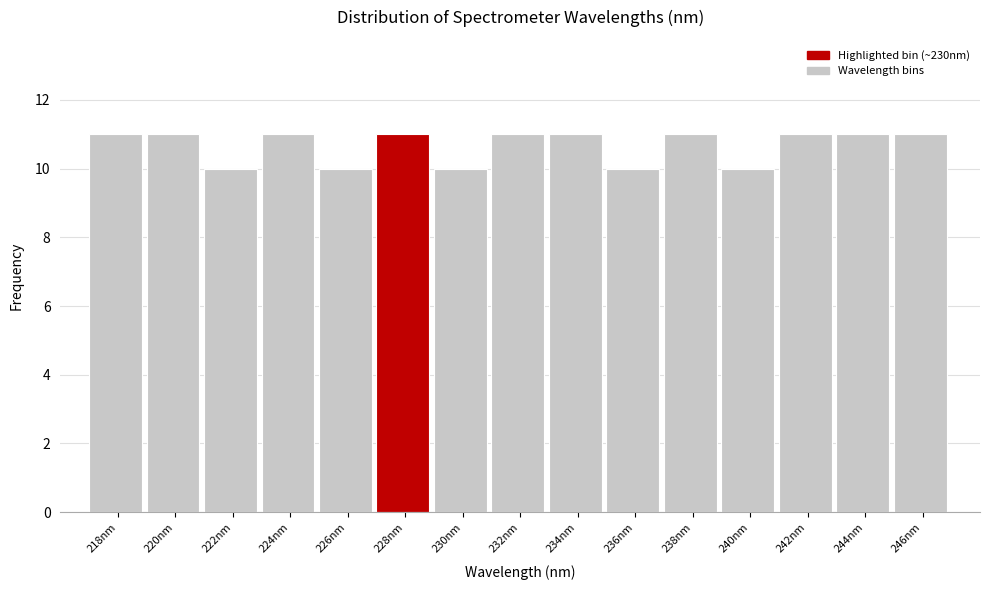

Reading left to right, list all the values displayed in this chart.

218nm=11	220nm=11	222nm=10	224nm=11	226nm=10	228nm=11	230nm=10	232nm=11	234nm=11	236nm=10	238nm=11	240nm=10	242nm=11	244nm=11	246nm=11